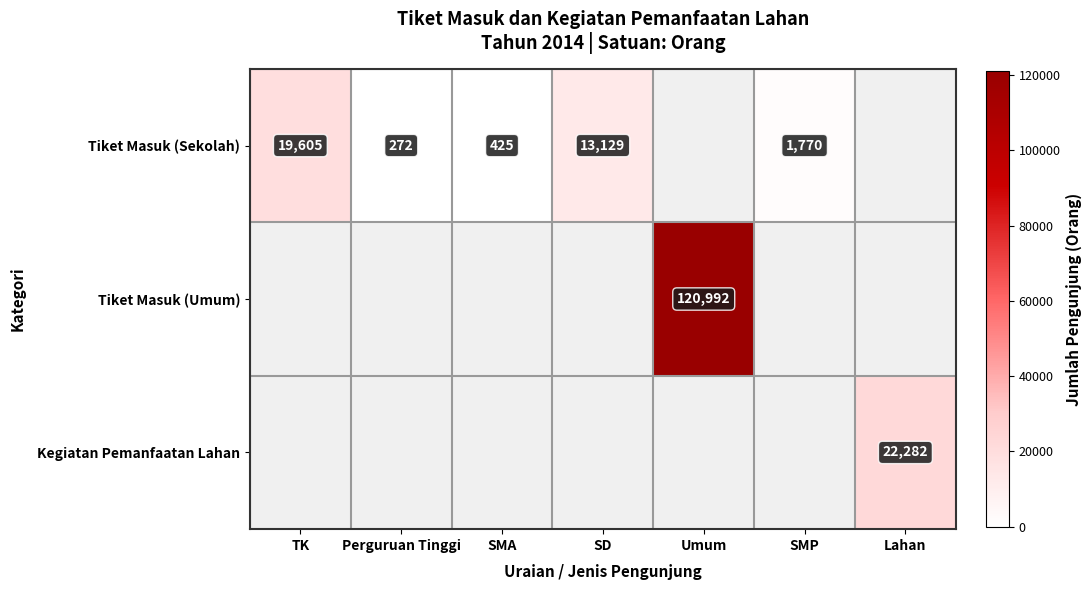

The value of Tiket Masuk (Umum) at Umum is 173830. True or false?

False